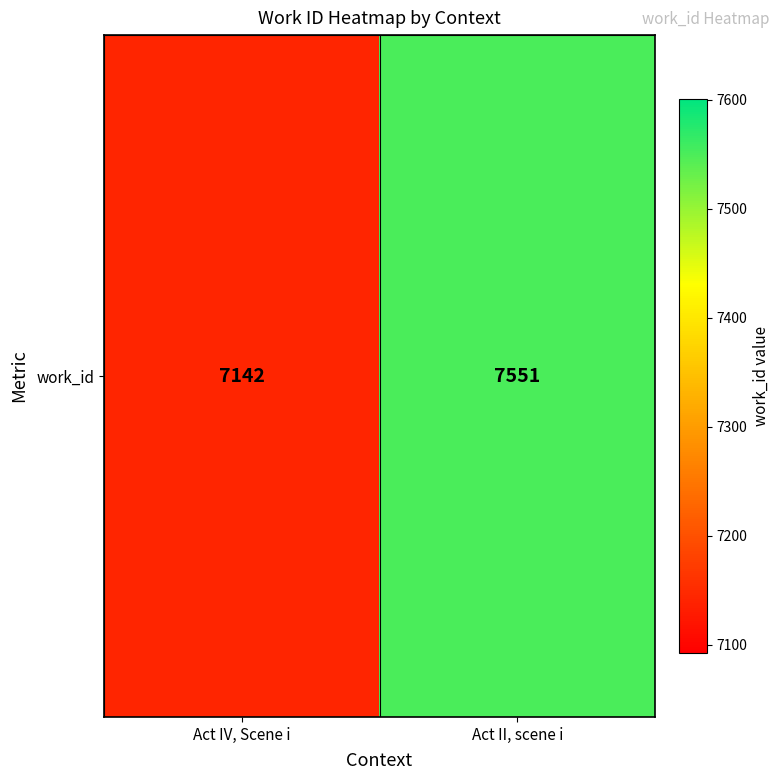

Rank the categories by value from lowest to highest.

Act IV, Scene i, Act II, scene i